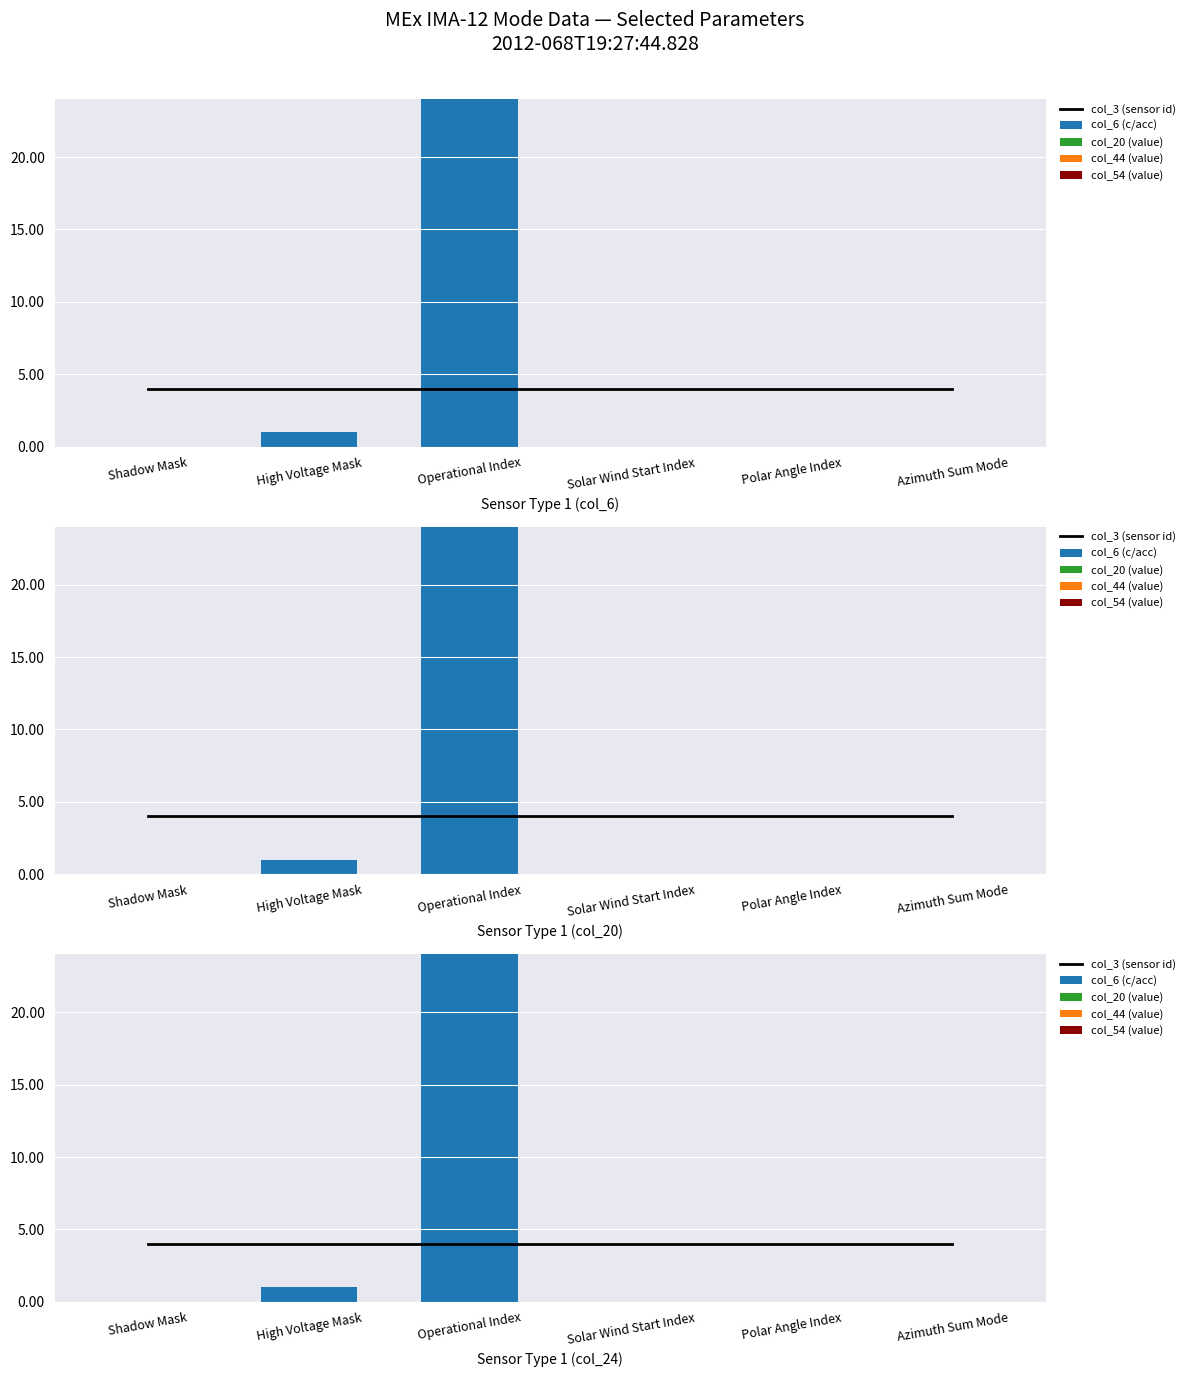

Which has a higher value, Shadow Mask or Solar Wind Start Index?

Shadow Mask